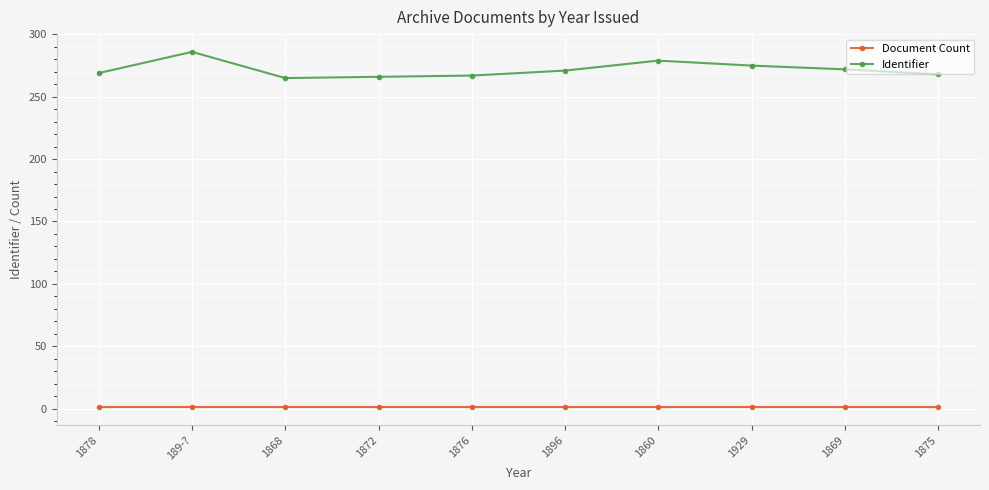

Which category has the highest value across all series?

189-?